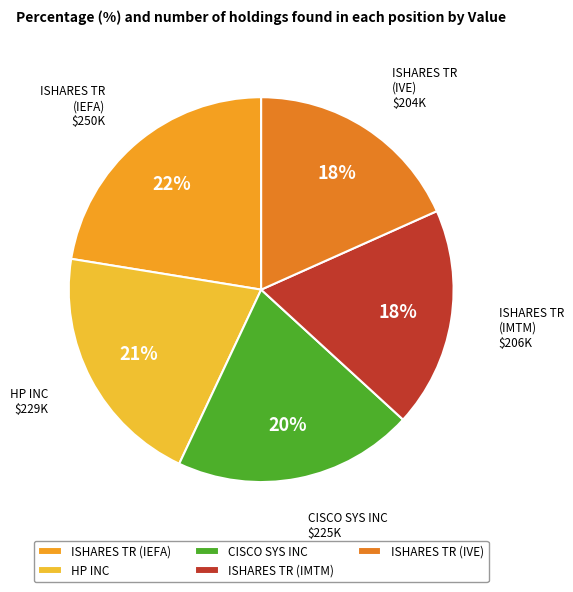

Which has a higher value, ISHARES TR (IEFA) or ISHARES TR (IMTM)?

ISHARES TR (IEFA)